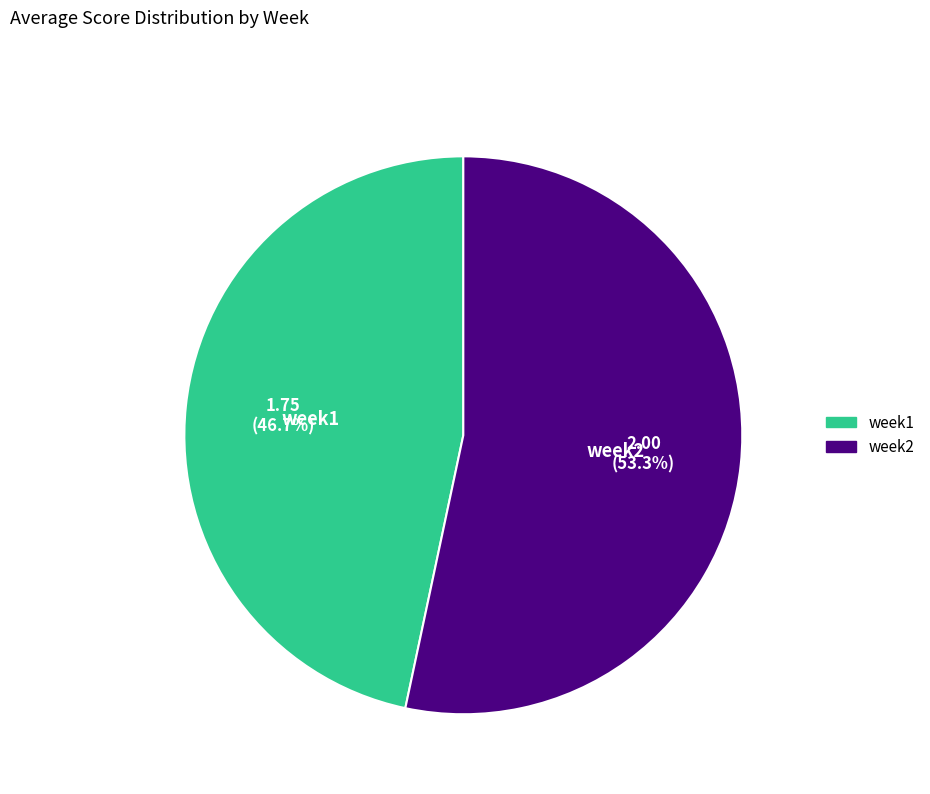

How much of the chart is everything except week2?

46.7%